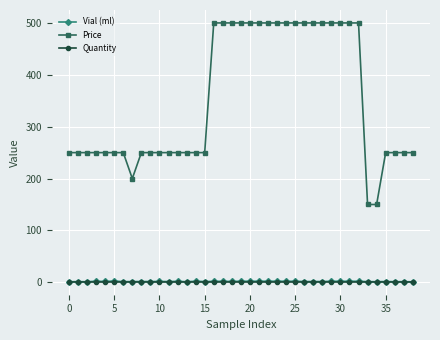

What is the value of the Price point at the 13th from the left?

250.0